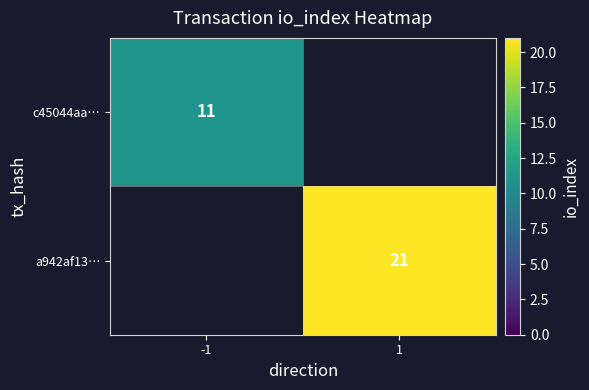

Is it true that c45044aa… equals 11 at -1?

True